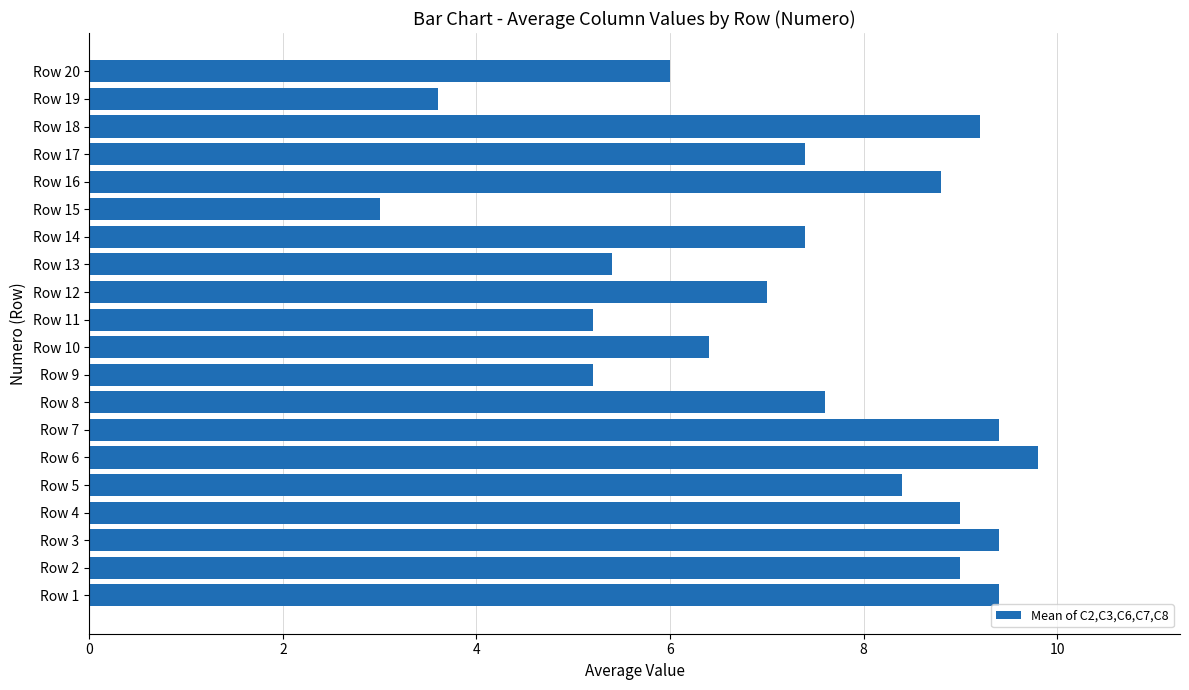

What is the ratio of the value at Row 18 to the value at Row 9?

1.8